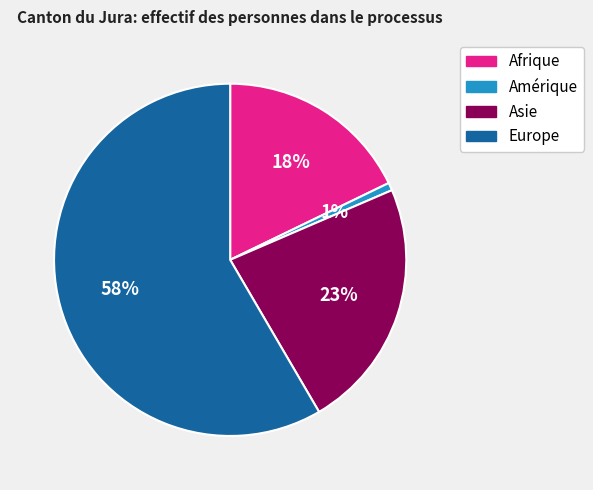

Between Europe and Afrique, which is larger?

Europe